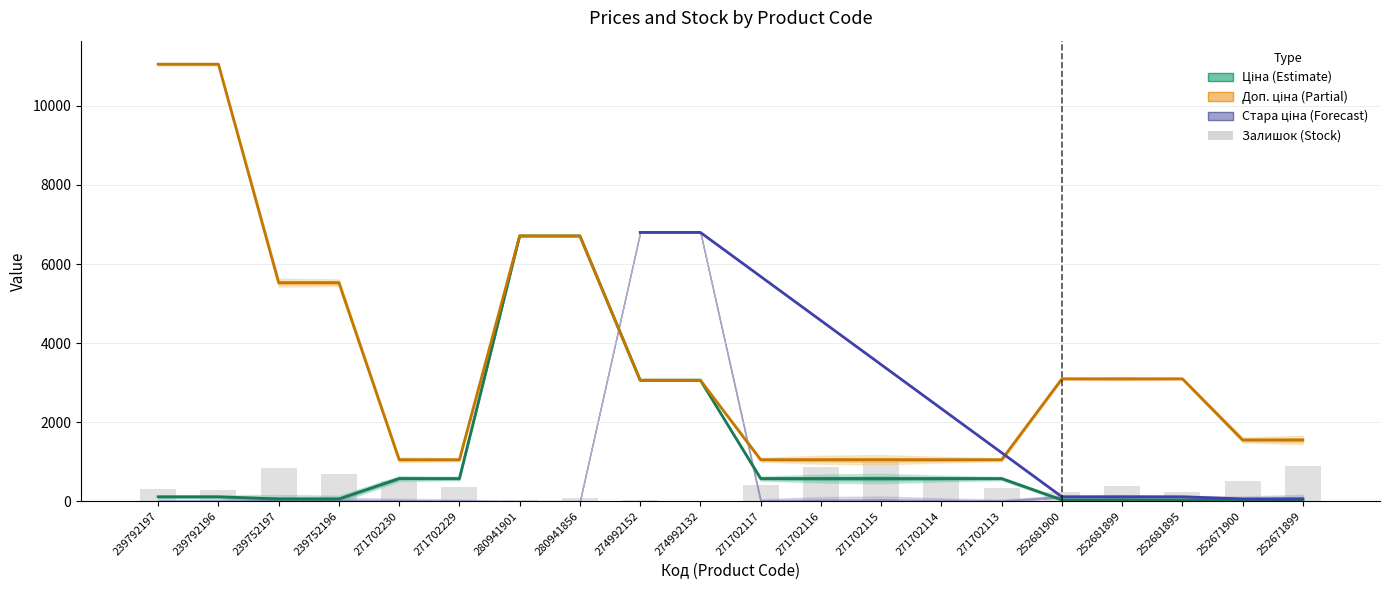

Where does the Ціна series first go above 571?

271702230